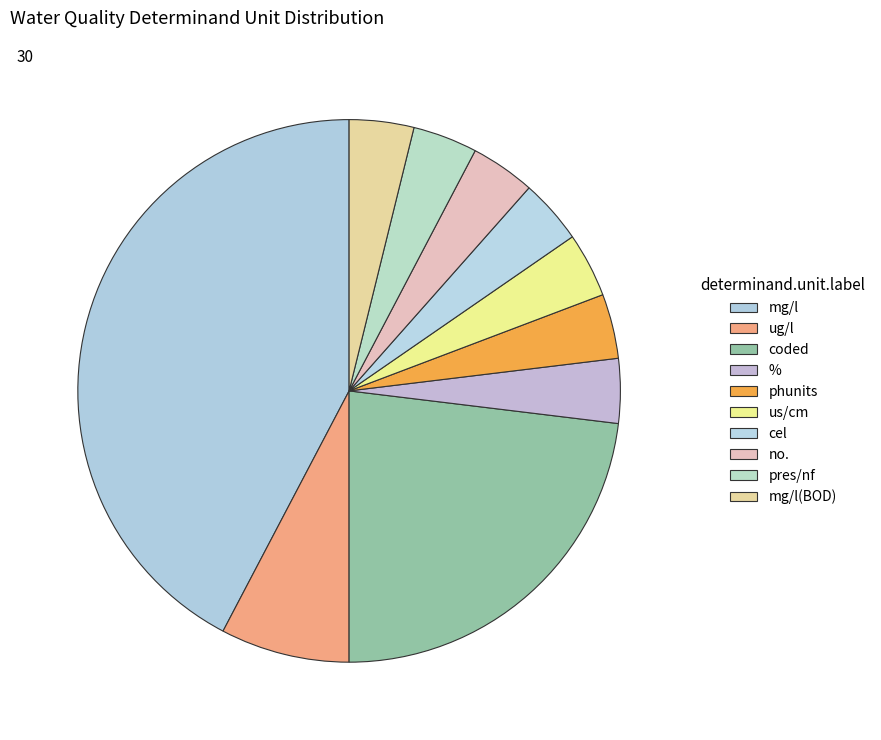

Rank the categories by value from highest to lowest.

mg/l, coded, ug/l, %, phunits, us/cm, cel, no., pres/nf, mg/l (BOD)